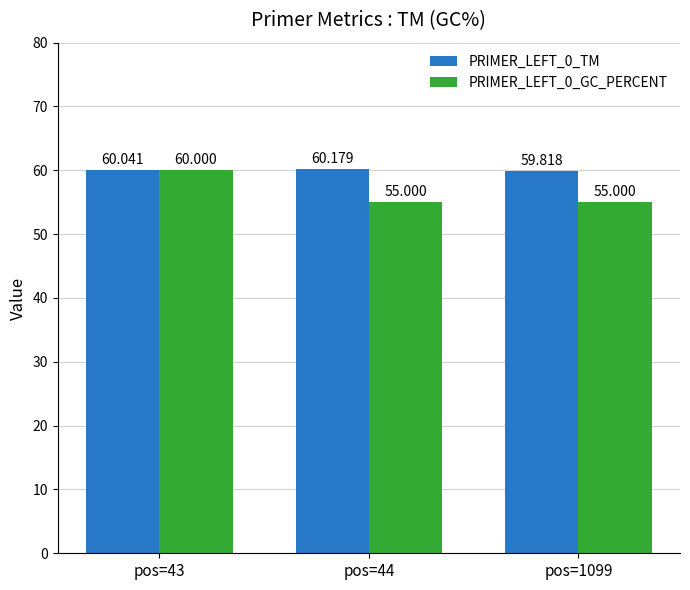

Is the value of PRIMER_LEFT_0_GC_PERCENT at pos=44 greater than the value of PRIMER_LEFT_0_TM at pos=44?

No